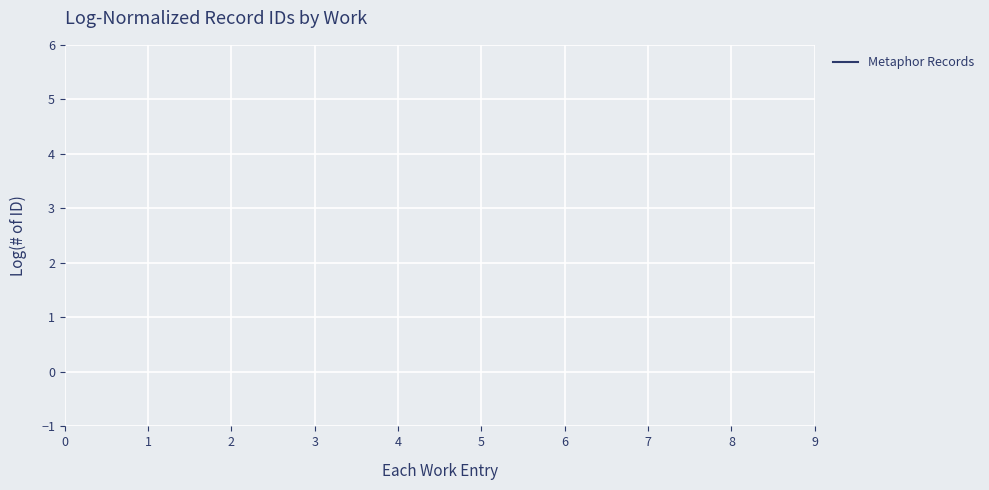

Does the chart display data point markers on the line(s)?

No